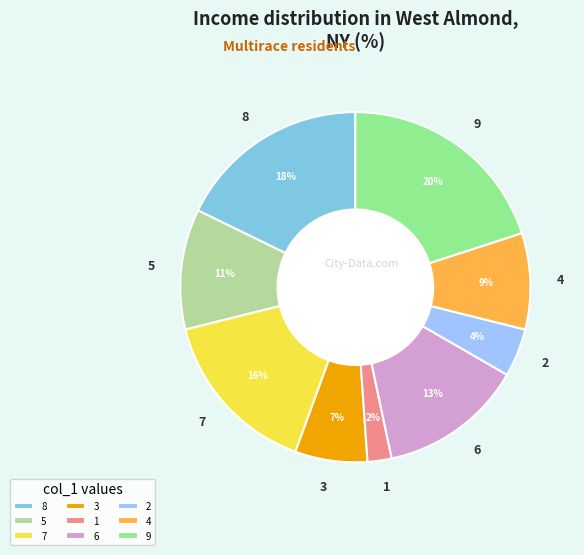

Which has a higher value, 3 or 2?

3